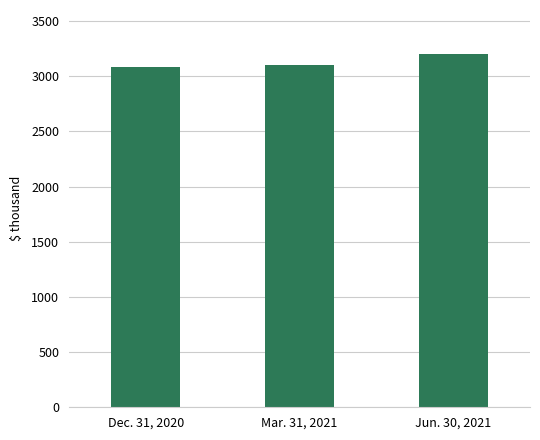

The value at Mar. 31, 2021 is 3100306. True or false?

True